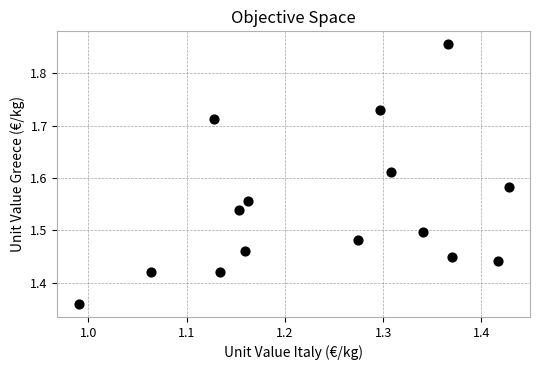

What is the range of Y values (max minus min)?

0.5